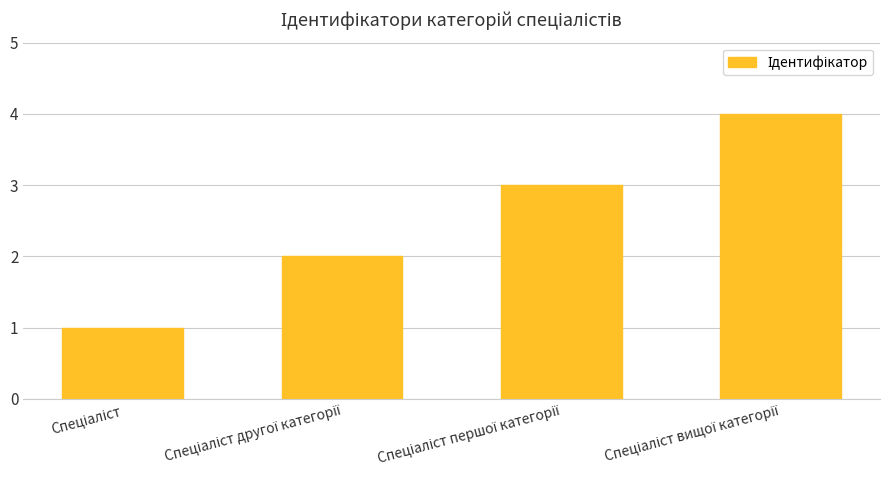

What is the greatest value displayed?

4